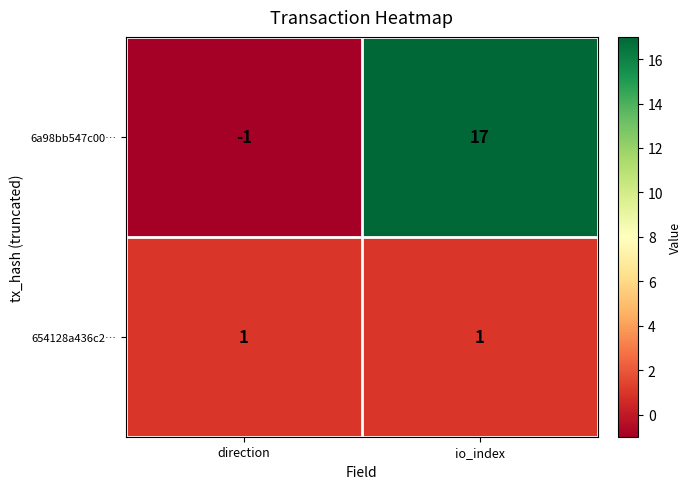

How many series are shown in this chart?

2